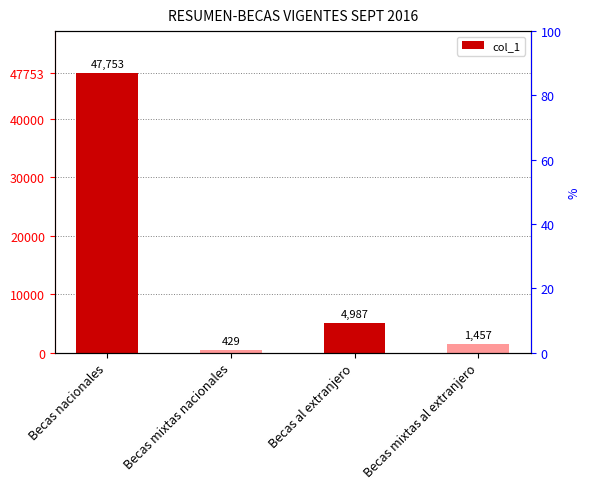

What is the sum of the values at Becas mixtas nacionales and Becas nacionales?

48182